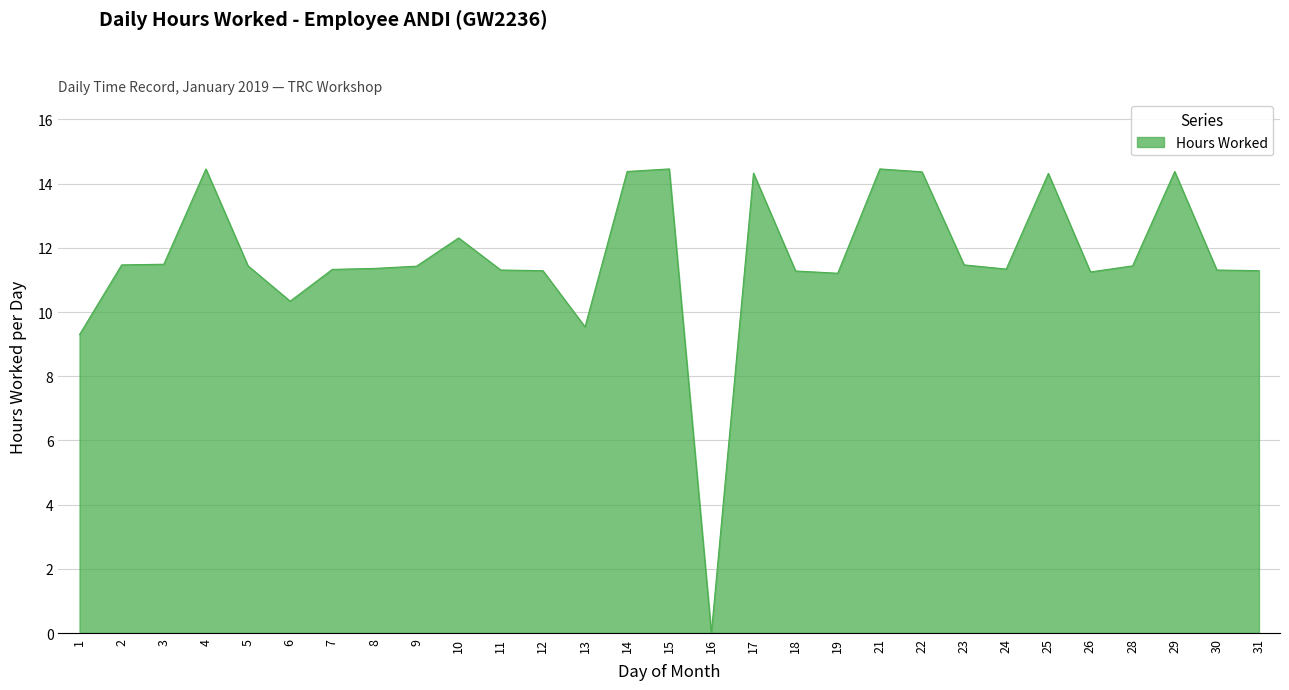

What is the difference between the maximum and minimum values?

14.5